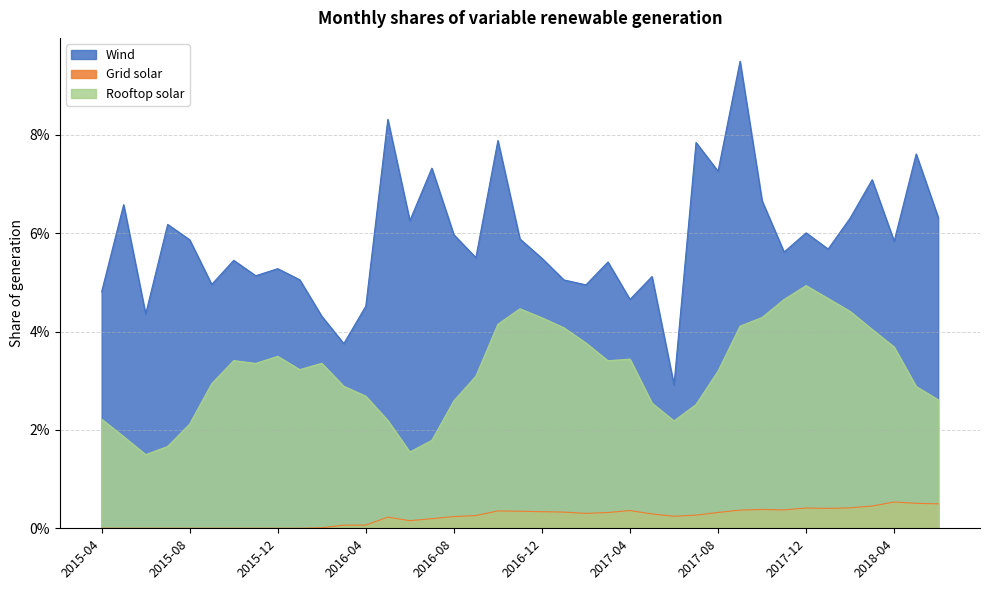

Reading right to left, list all the values displayed in this chart.

Wind: 0.1	0.1	0.1	0.1	0.1	0.1	0.1	0.1	0.1	0.1	0.1	0.1	0.0	0.1	0.0	0.1	0.0	0.1	0.1	0.1	0.1	0.1	0.1	0.1	0.1	0.1	0.0	0.0	0.0	0.1	0.1	0.1	0.1	0.0	0.1	0.1	0.0	0.1	0.0
Grid solar: 0.0	0.0	0.0	0.0	0.0	0.0	0.0	0.0	0.0	0.0	0.0	0.0	0.0	0.0	0.0	0.0	0.0	0.0	0.0	0.0	0.0	0.0	0.0	0.0	0.0	0.0	0.0	0.0	0.0	0.0	0.0	0.0	0.0	0.0	0.0	0.0	0.0	0.0	0.0
Rooftop solar: 0.0	0.0	0.0	0.0	0.0	0.0	0.0	0.0	0.0	0.0	0.0	0.0	0.0	0.0	0.0	0.0	0.0	0.0	0.0	0.0	0.0	0.0	0.0	0.0	0.0	0.0	0.0	0.0	0.0	0.0	0.0	0.0	0.0	0.0	0.0	0.0	0.0	0.0	0.0